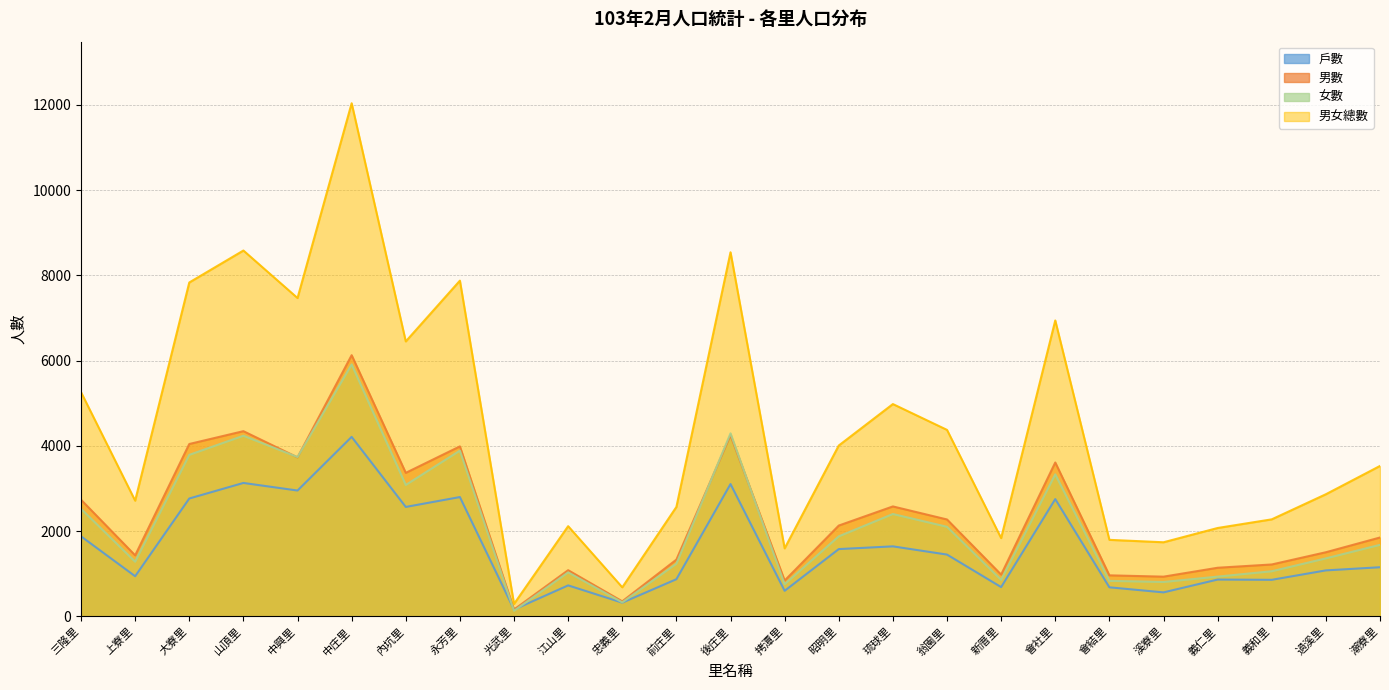

Which category has the highest value in the 男數 series?

中庄里